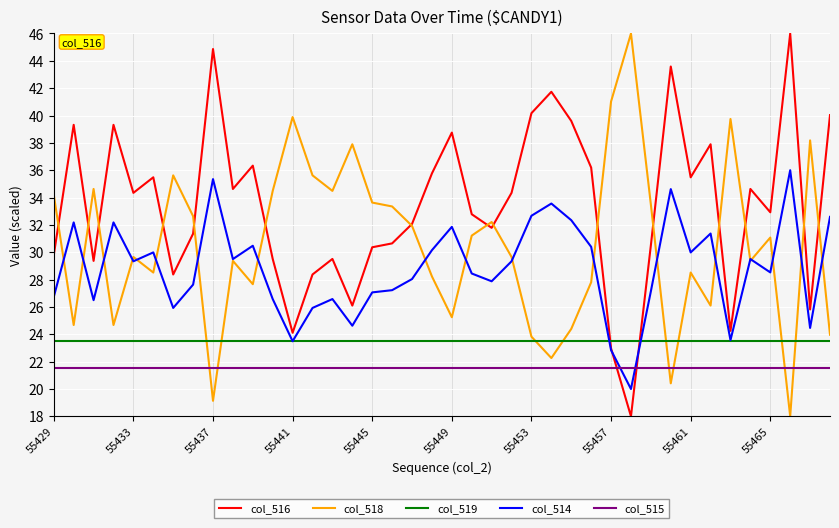

What is the maximum value for col_518?

46.0